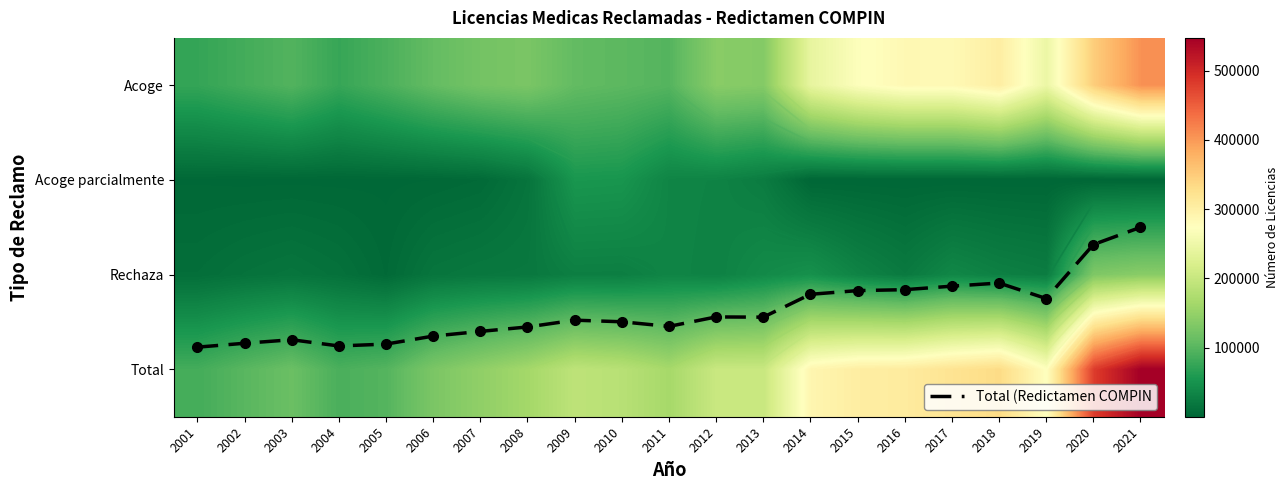

Which has a higher value, 2001 or 2018?

2001